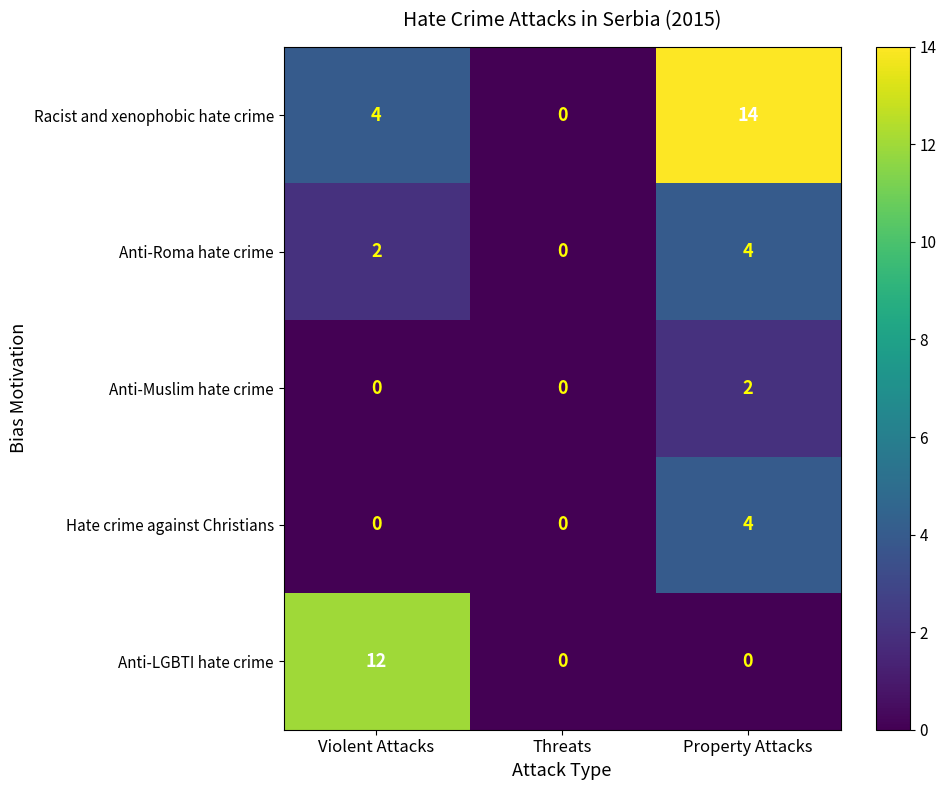

Reading right to left, list all the values displayed in this chart.

Racist and xenophobic hate crime: 14	0	4
Anti-Roma hate crime: 4	0	2
Anti-Muslim hate crime: 2	0	0
Hate crime against Christians: 4	0	0
Anti-LGBTI hate crime: 0	0	12